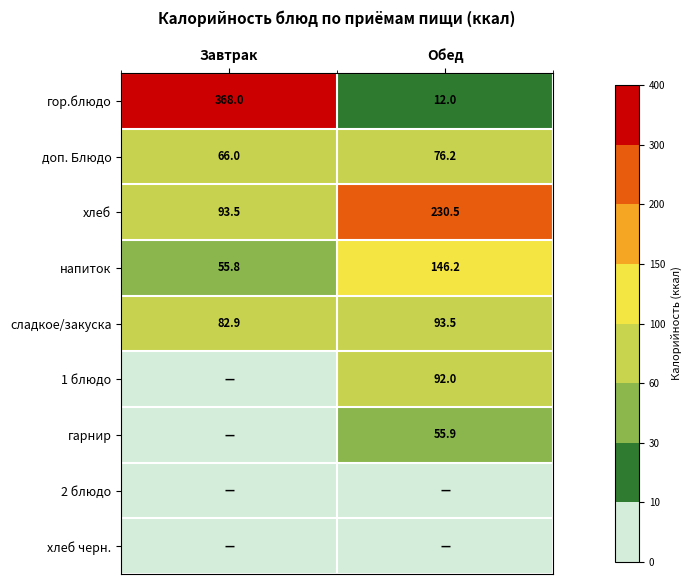

Between Завтрак and Обед, which is larger?

Завтрак